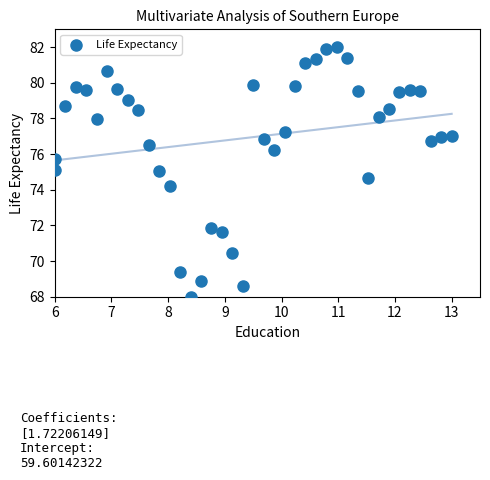

What is the range of X values (max minus min)?

7.0